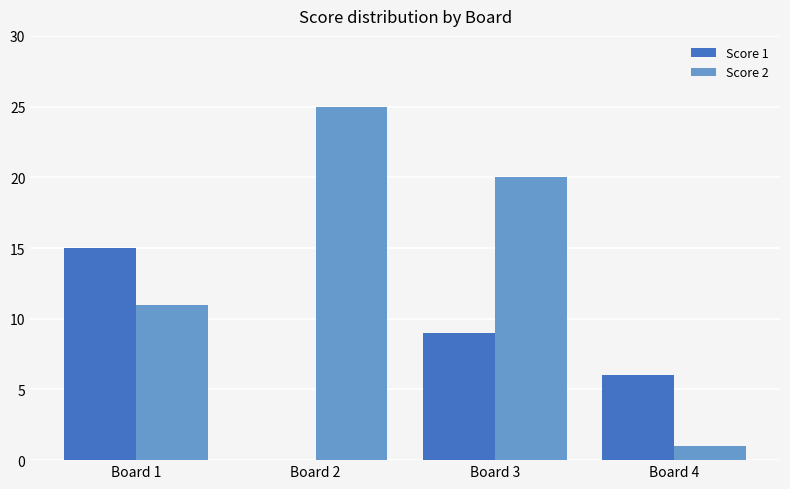

The Score 1 series shows 9 at Board 3. True or false?

True